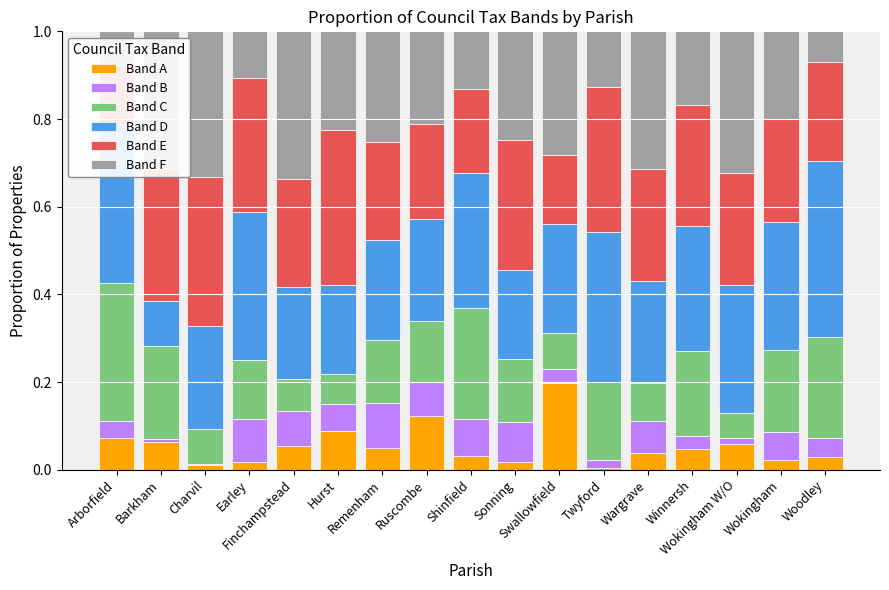

The value of Band E at Earley is 0.3. True or false?

True